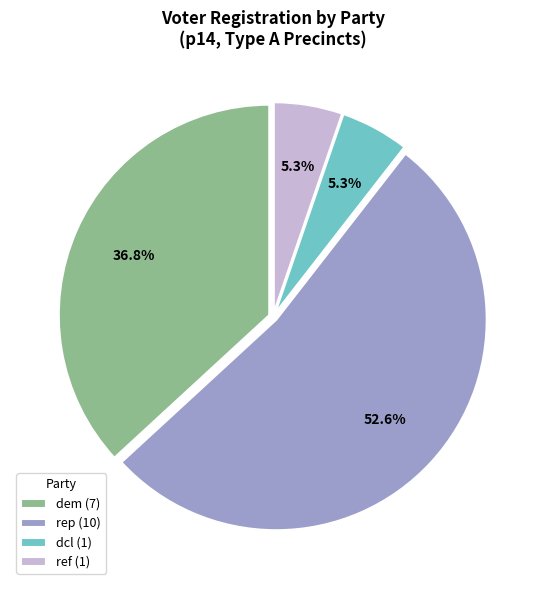

How many slices are in this pie chart?

4